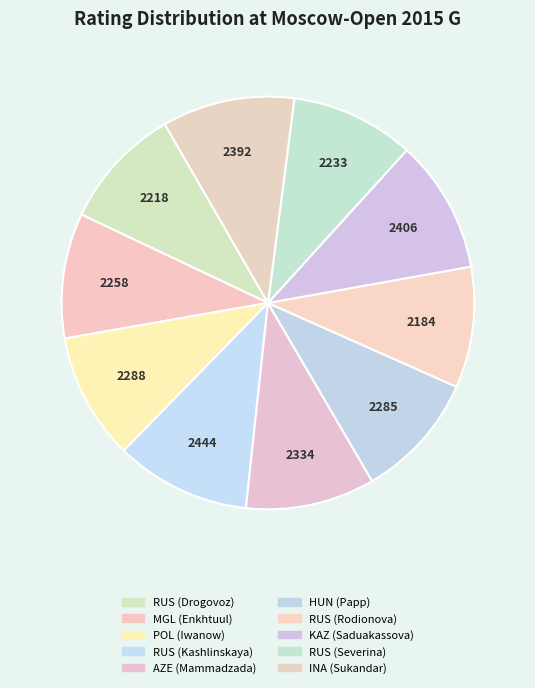

How many segments does this pie chart have?

10